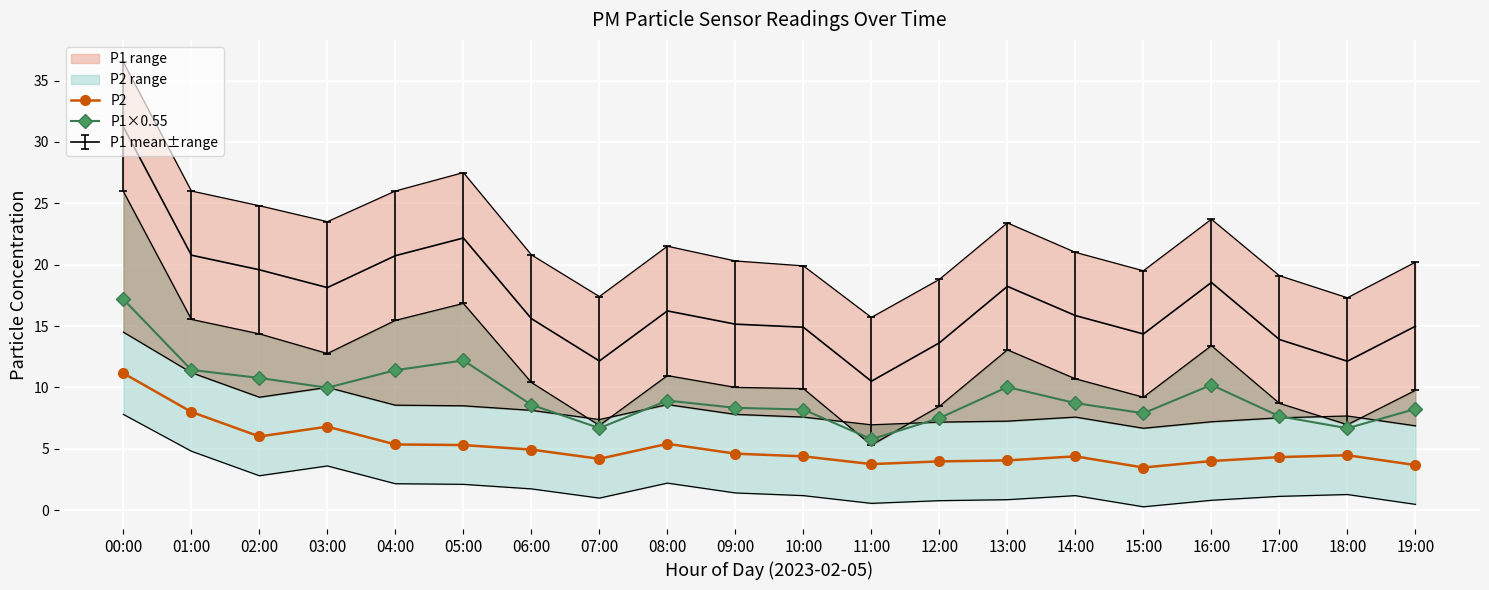

What is the lowest value of the P2 series?

3.5